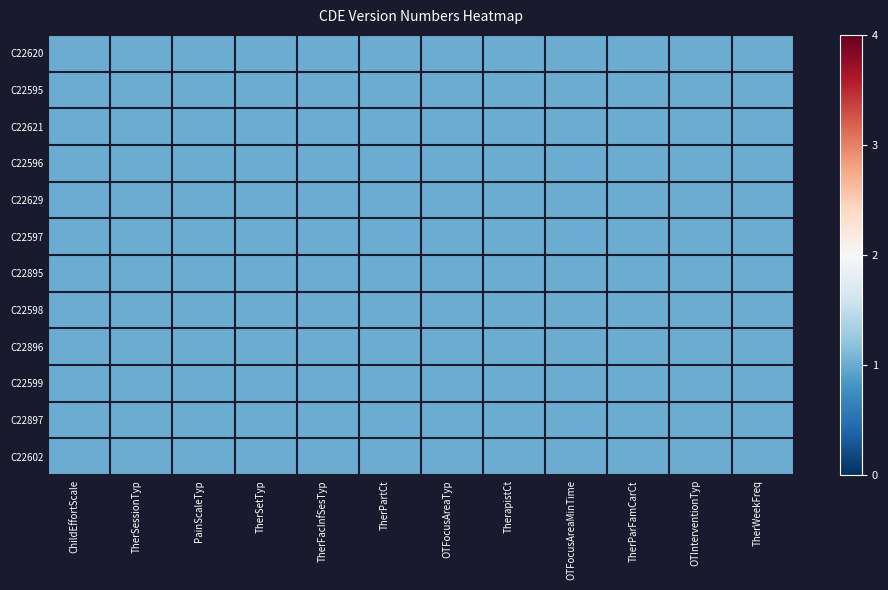

What is the average value?

1